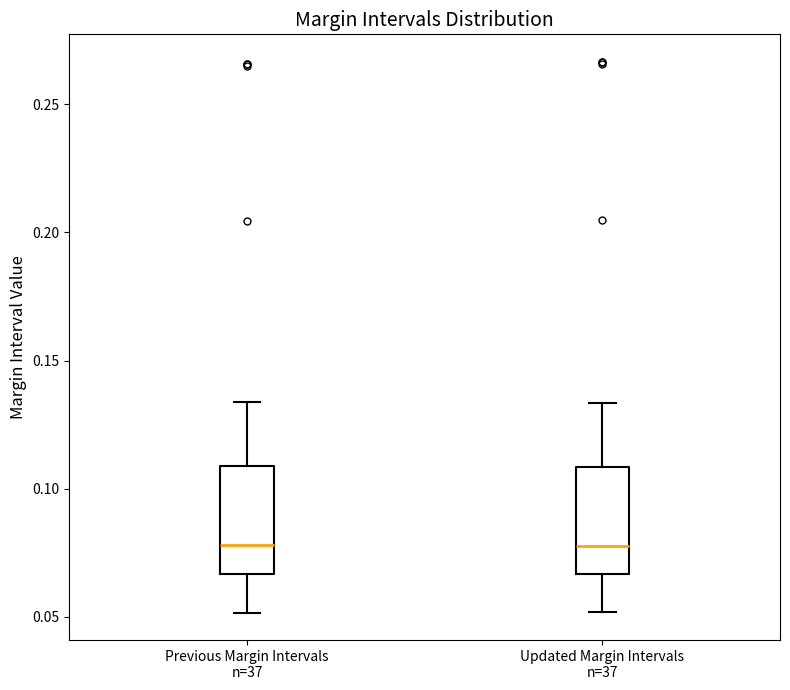

Where is the lower edge of the box for Updated Margin Intervals n=37 on the y-axis? The values are not printed on the chart, so give them approximately, as read against the axis.

0.065